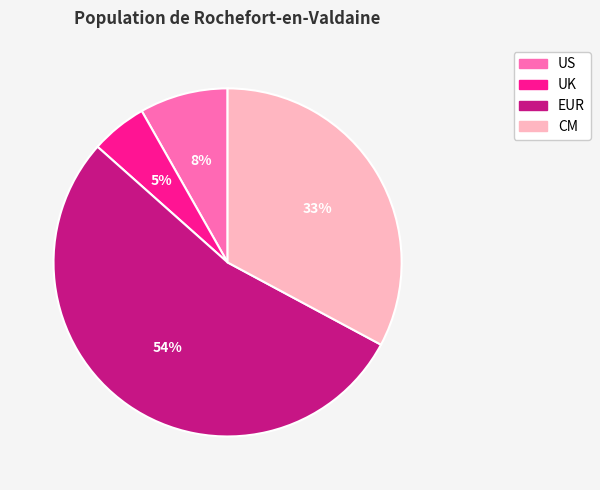

Count the number of slices in the pie.

4